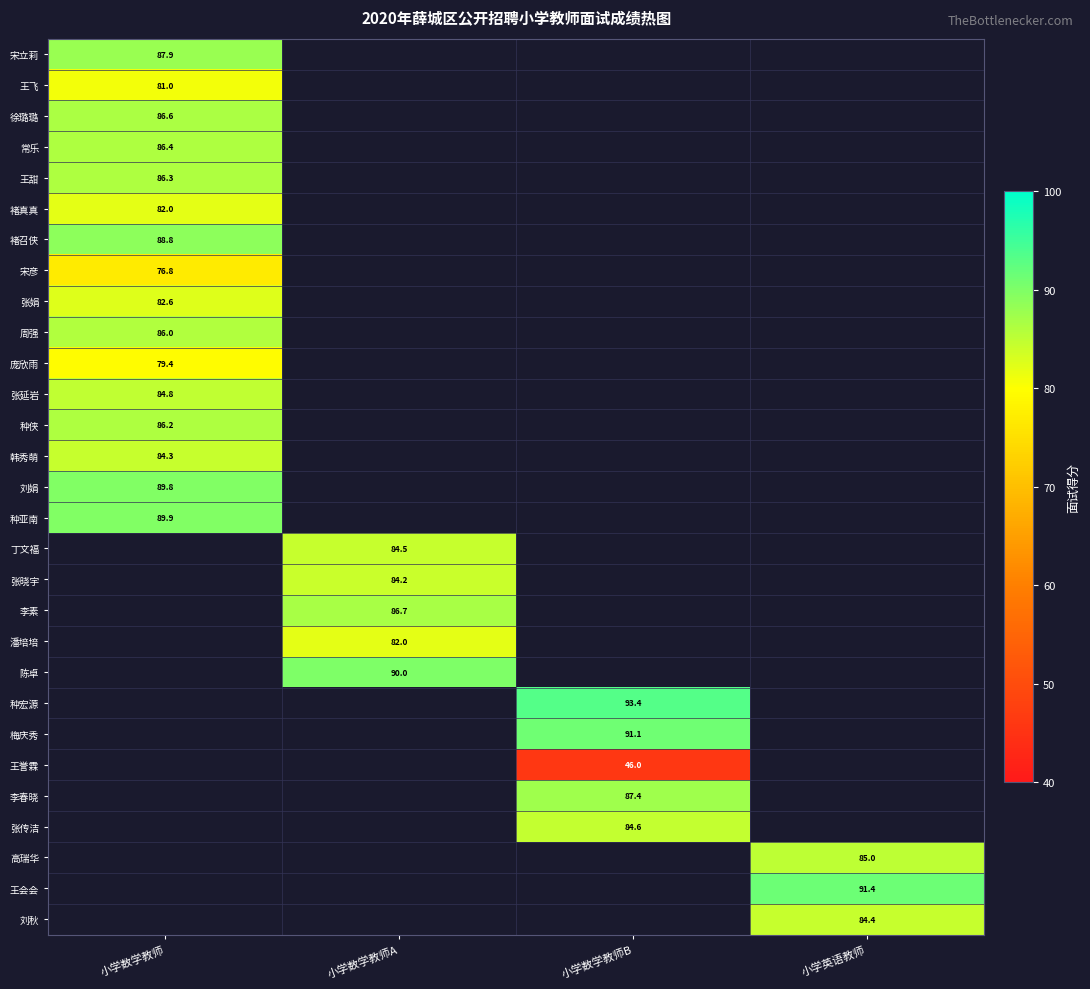

The 张传洁 series shows 84.6 at 小学数学教师B. True or false?

True